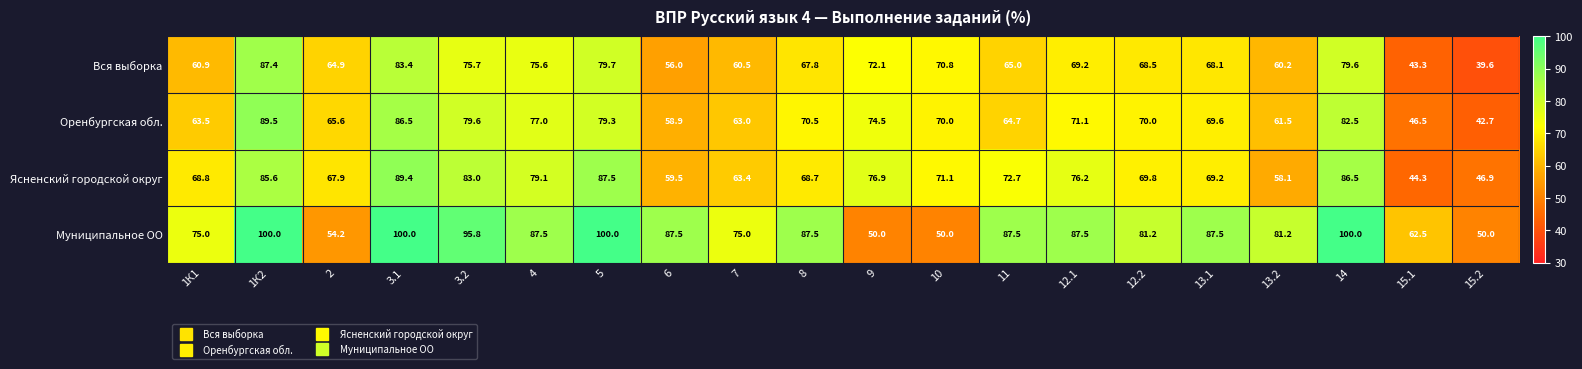

Rank the series by their maximum value, from lowest to highest.

Вся выборка, Ясненский городской округ, Оренбургская обл., Муниципальное ОО